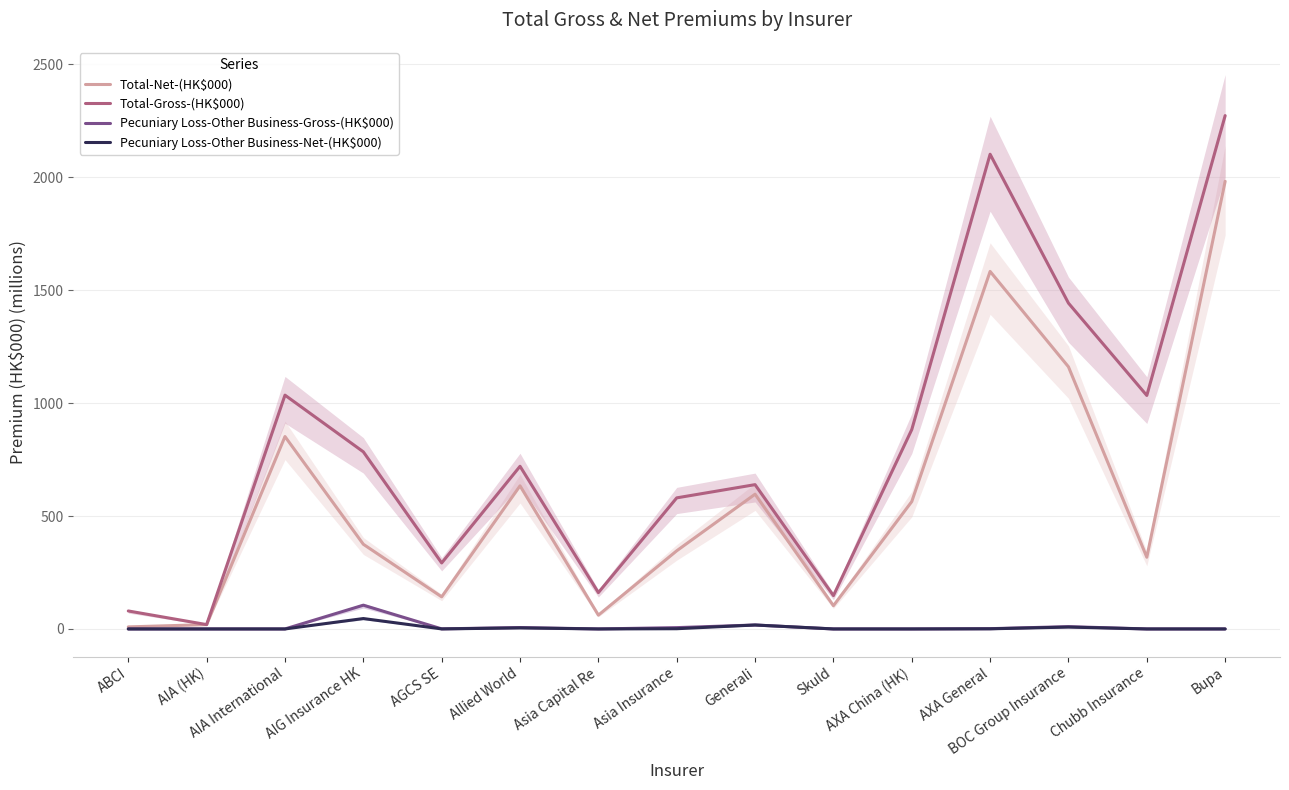

What is the highest value of the Total-Net-(HK$000) series?

1982.3